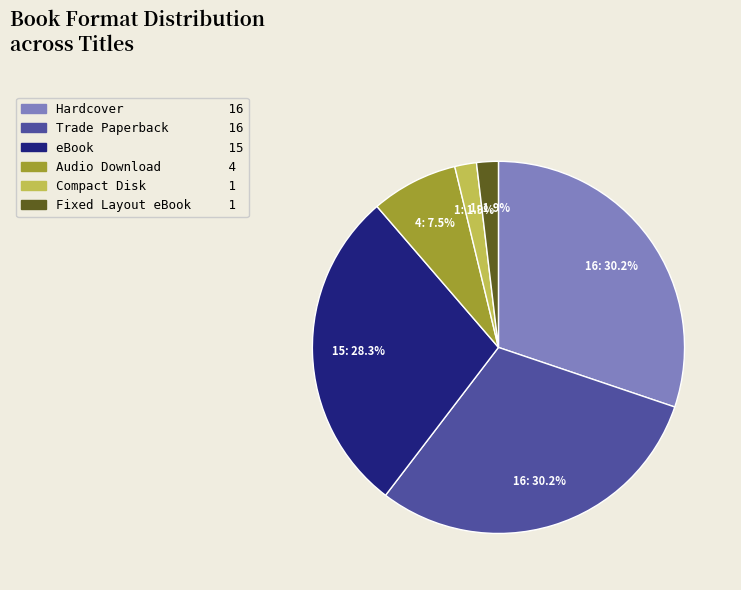

Is there any slice that represents more than half of the pie?

No